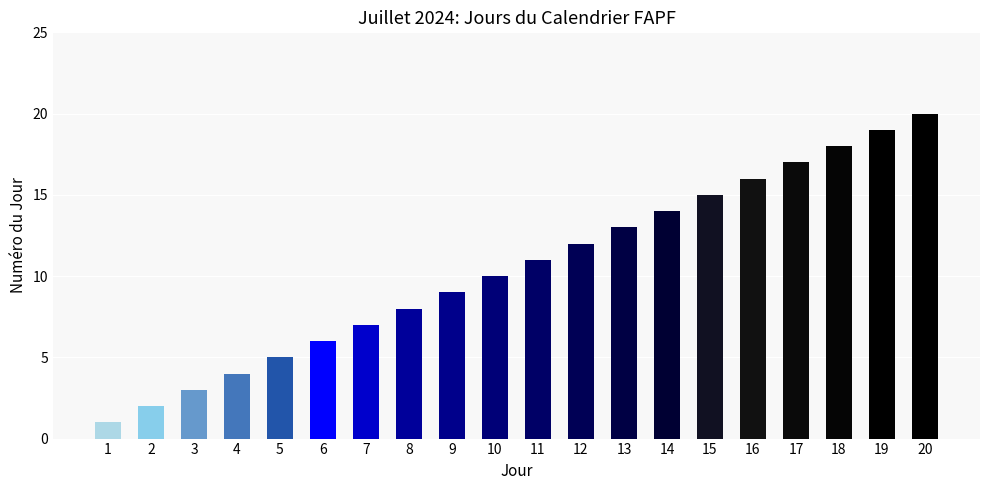

How many bars are there in total?

20